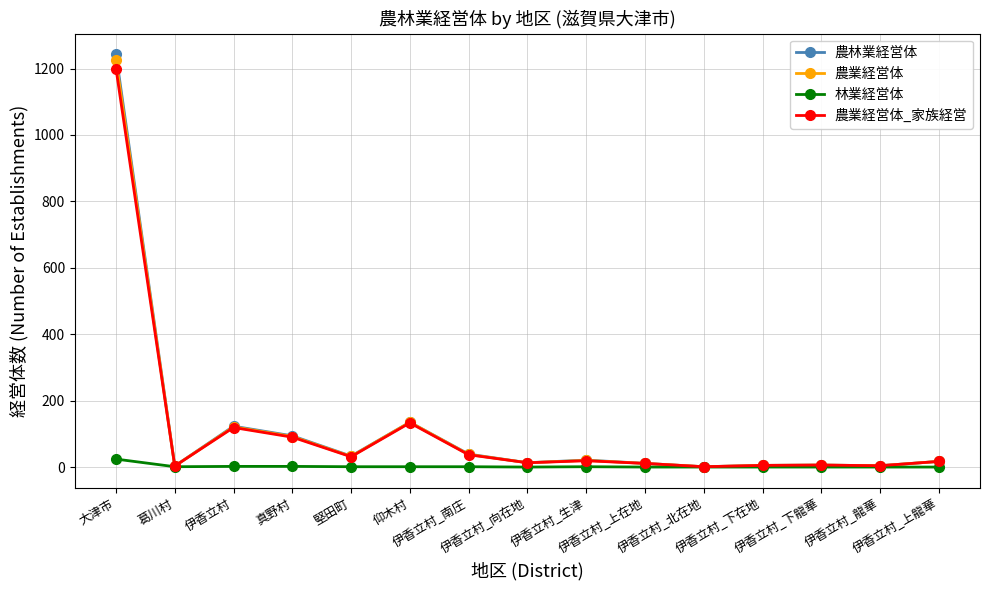

True or false: 農林業経営体 has more than 0 points higher than both neighbors.

True